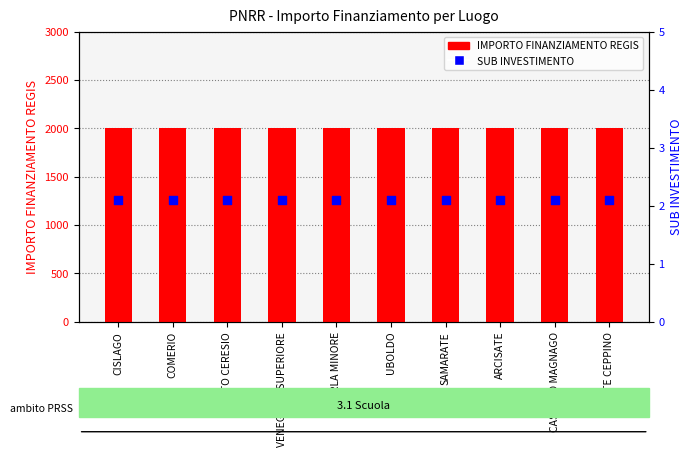

What are all the series names shown in the legend?

IMPORTO FINANZIAMENTO REGIS, SUB INVESTIMENTO